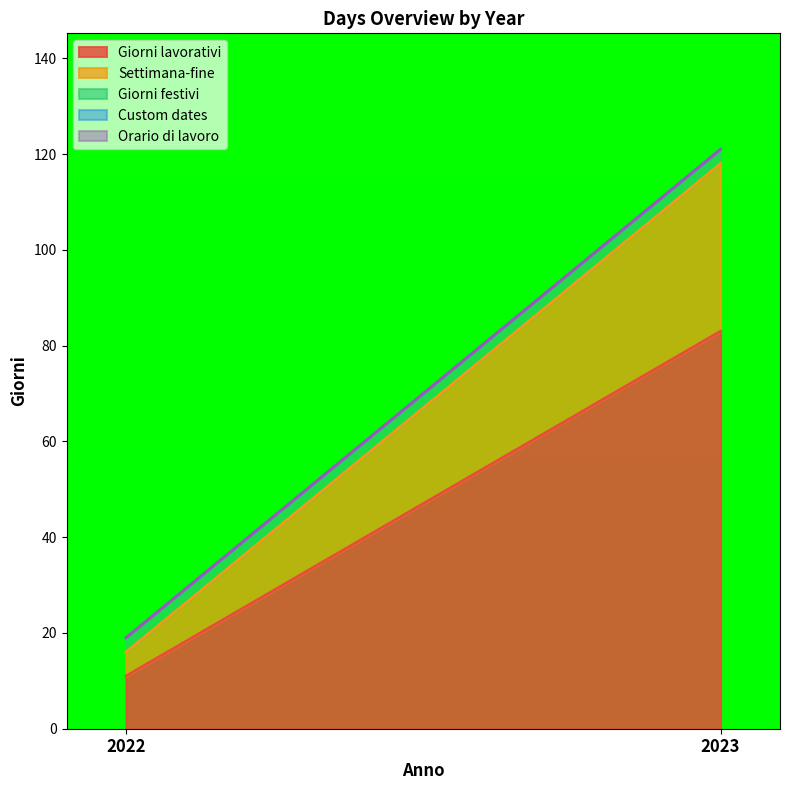

Which series has the widest spread of values?

Giorni lavorativi